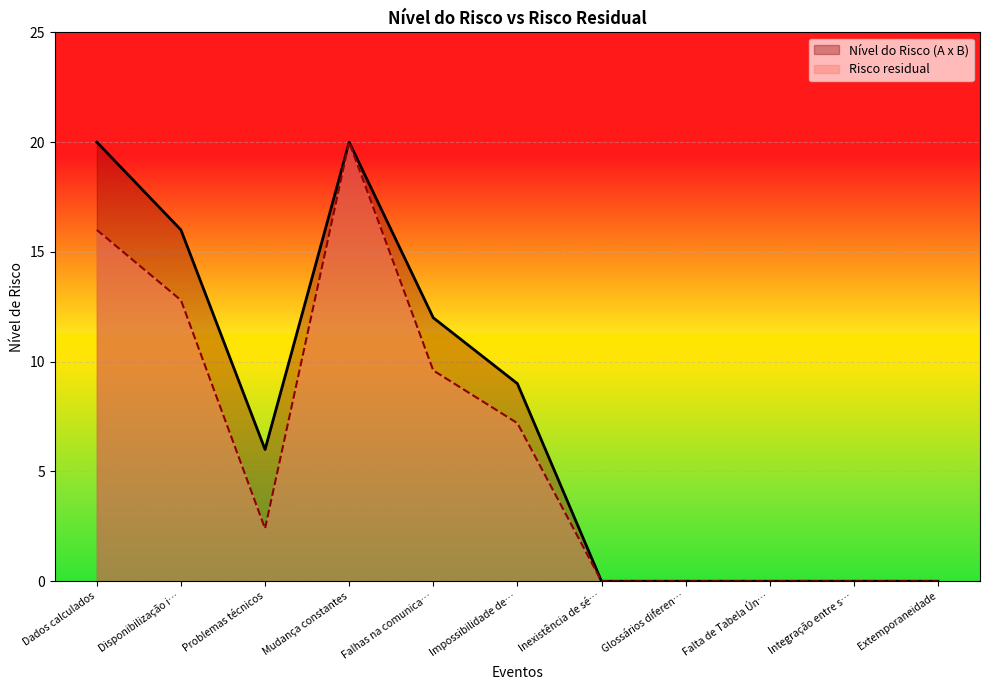

True or false: Nível do Risco (A x B) and Risco residual intersect in this chart.

False